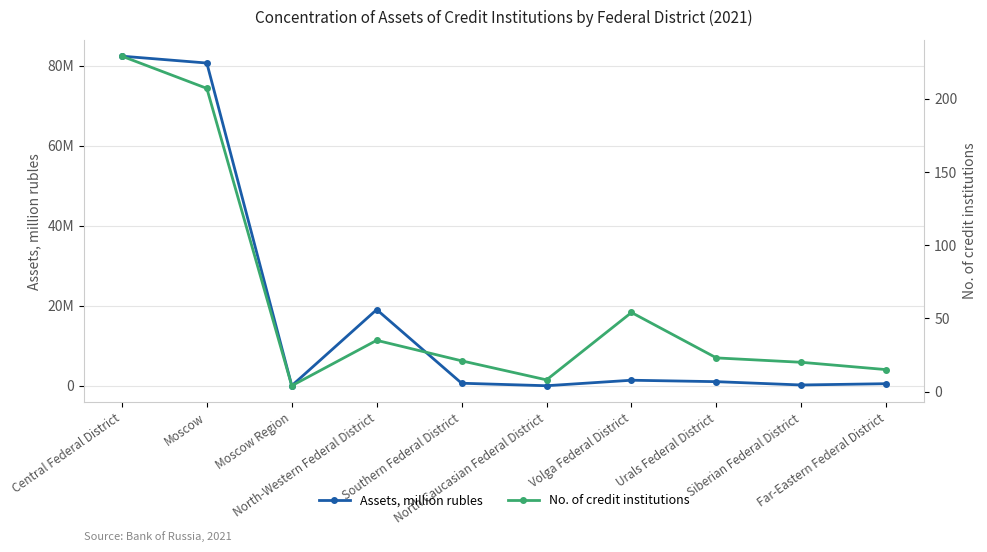

What are all the series names shown in the legend?

Assets, million rubles, No. of credit institutions